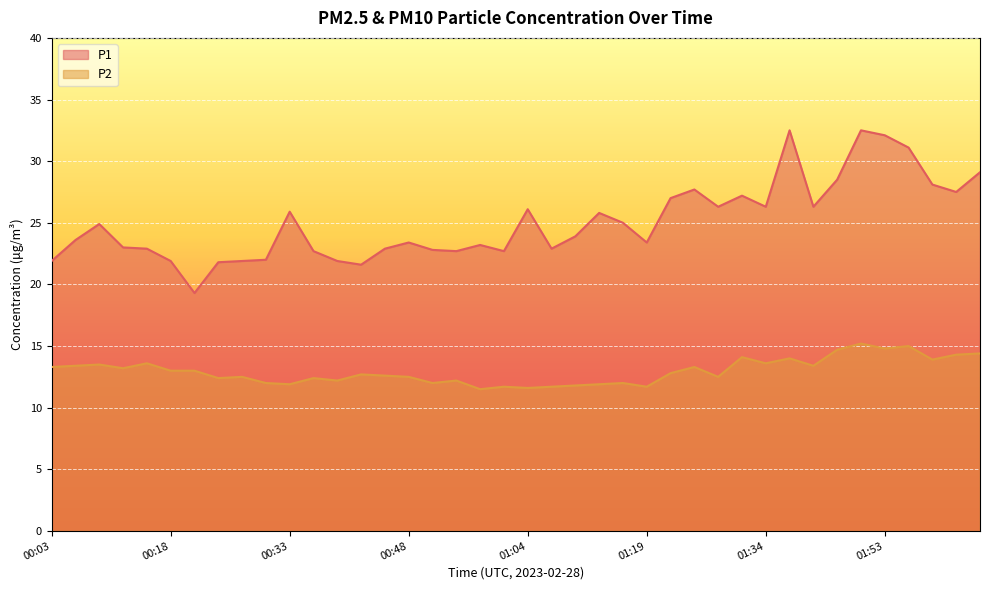

Where is the first local minimum for P1?

00:21